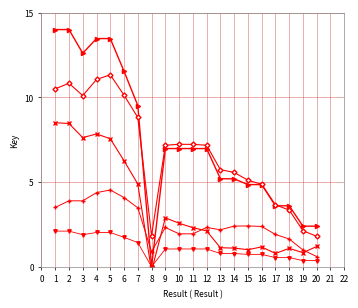

What is the difference between the maximum and minimum values in the Key (series 4) series?

3.9